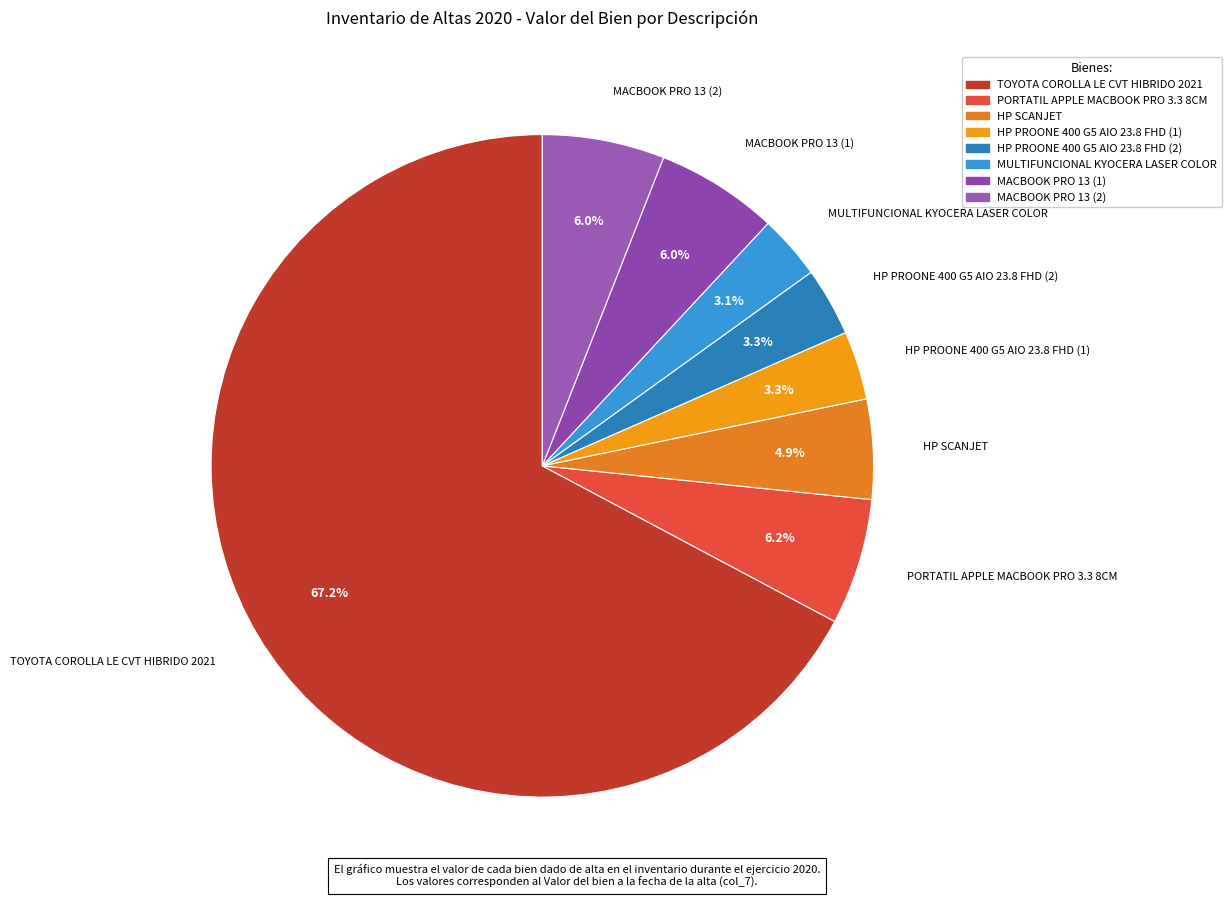

Approximately how many times larger is the value at MACBOOK PRO 13 (1) compared to TOYOTA COROLLA LE CVT HIBRIDO 2021?

0.1